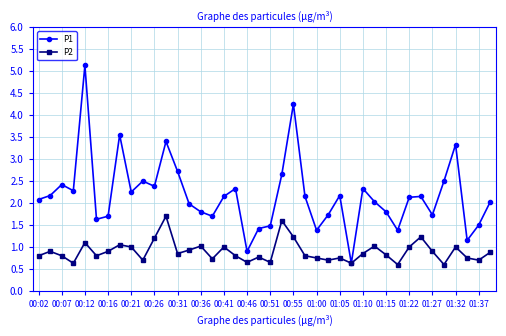

Which series has the widest spread of values?

P1